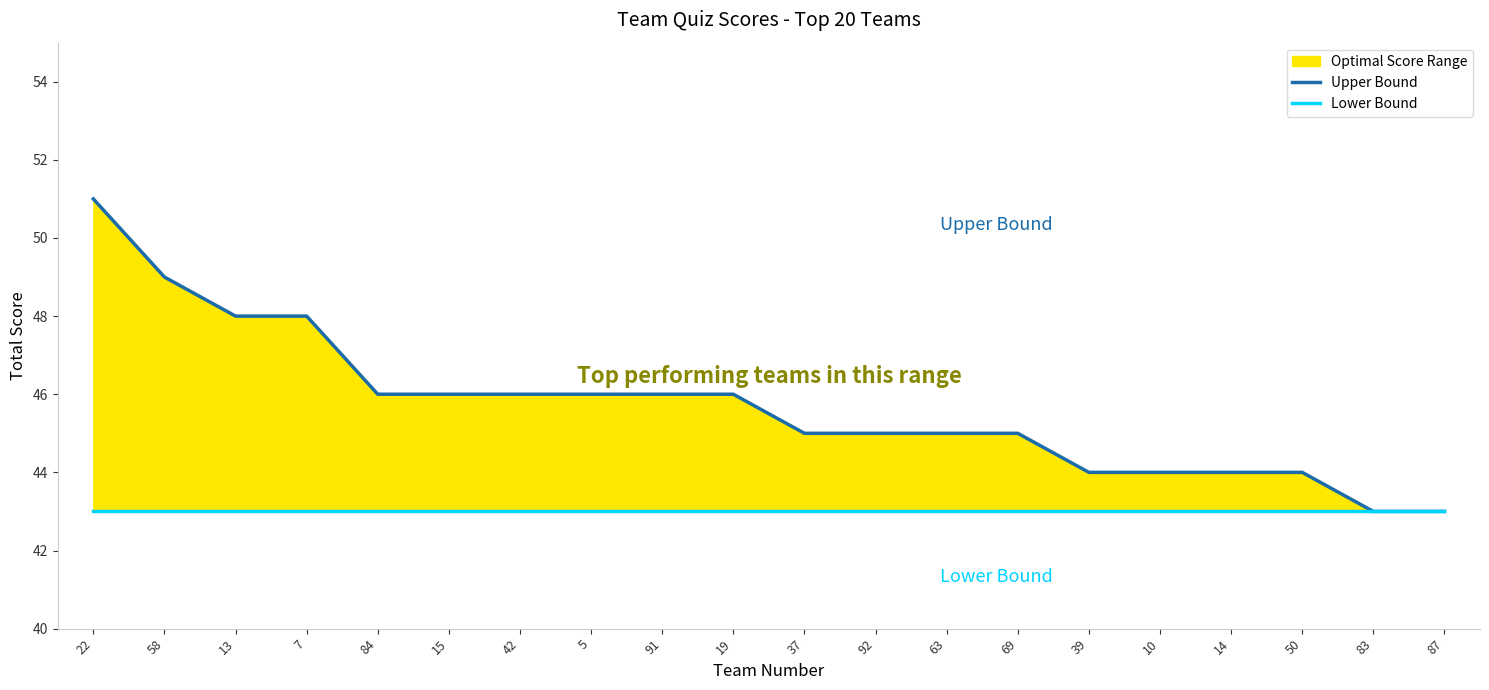

True or false: Lower Bound has more than 0 points higher than both neighbors.

False